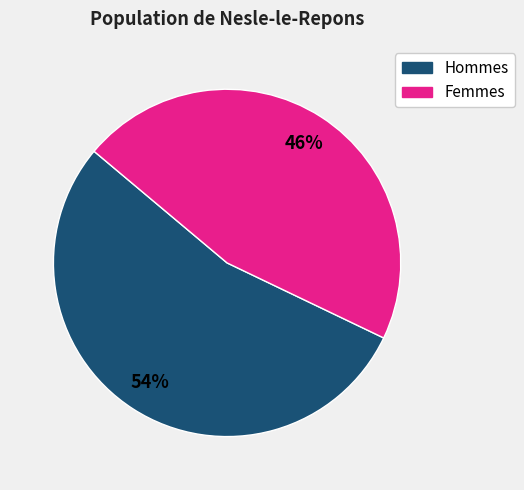

What is the ratio of the value at Femmes to the value at Hommes?

0.9